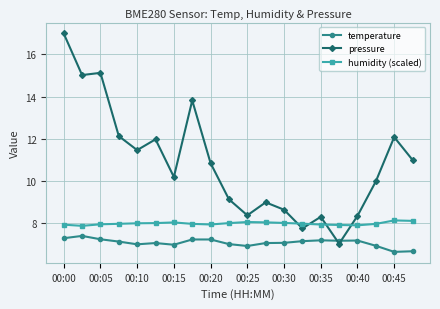

What is the average value of the temperature series?

7.0